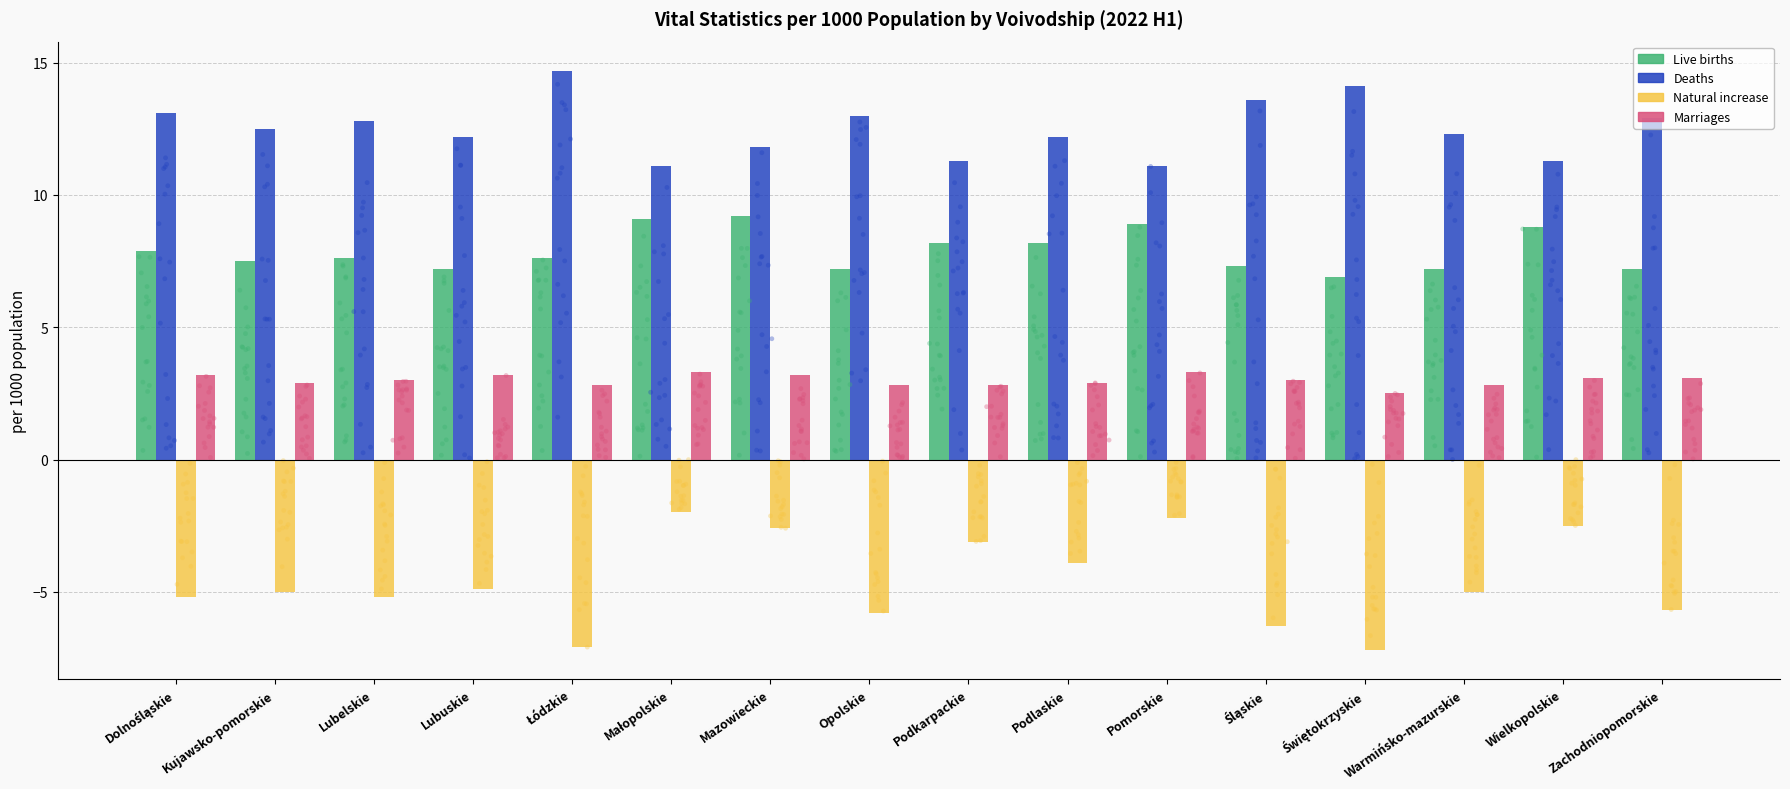

What are all the series names shown in the legend?

Live births, Deaths, Natural increase, Marriages